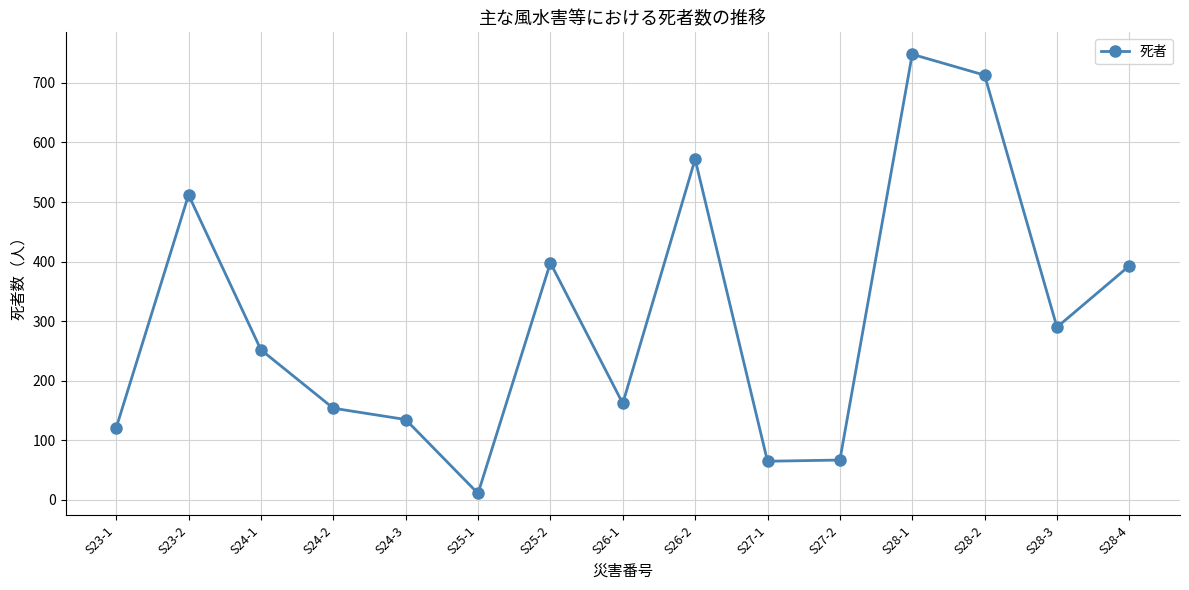

The value at S28-4 is 393. True or false?

True